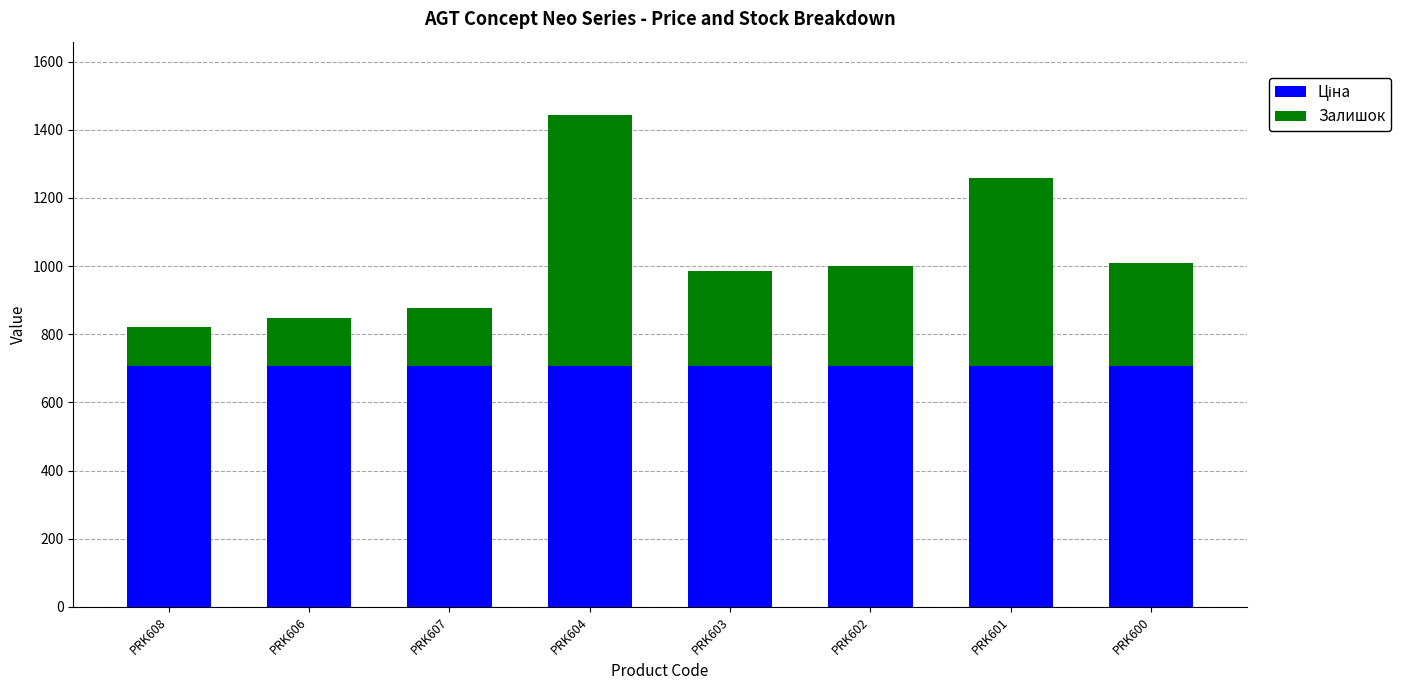

What is the total value across all series at PRK602?

1001.5